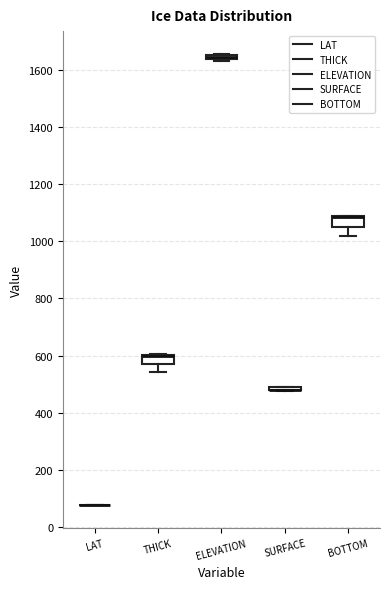

Where is the upper edge of the box for THICK on the y-axis? The values are not printed on the chart, so give them approximately, as read against the axis.

600